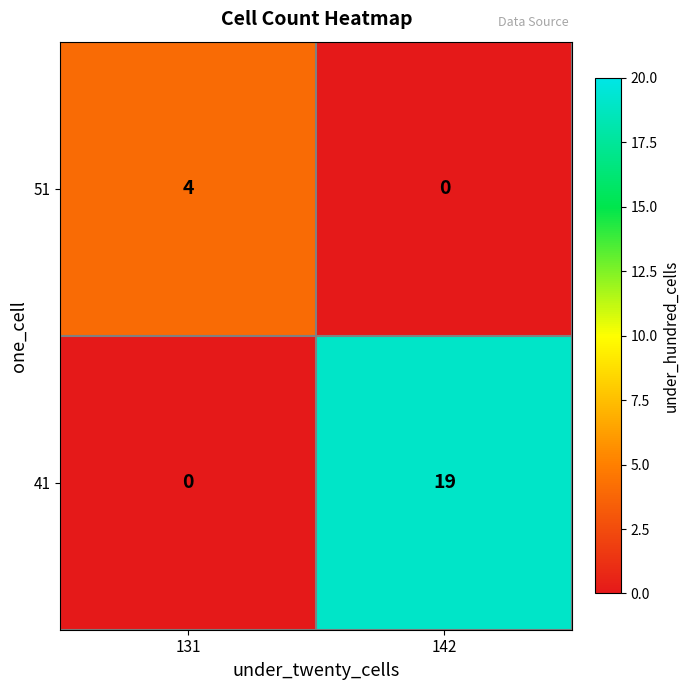

Which series changed the most between 131 and 142?

41